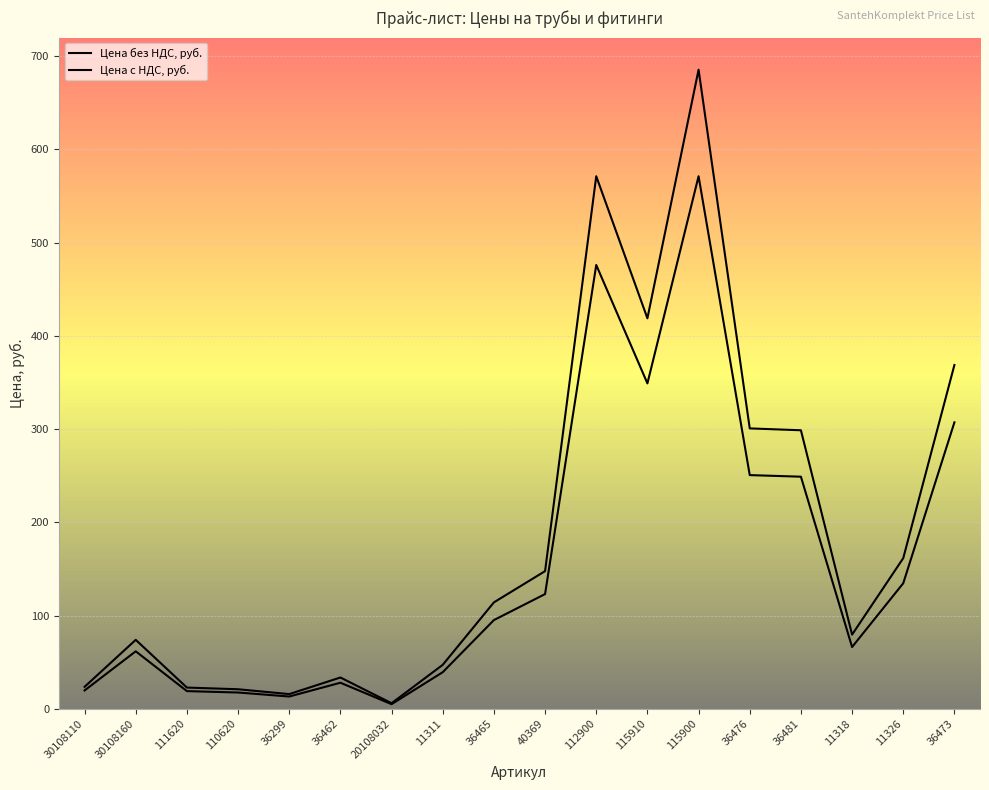

At which category does the chart reach its peak across all series?

115900